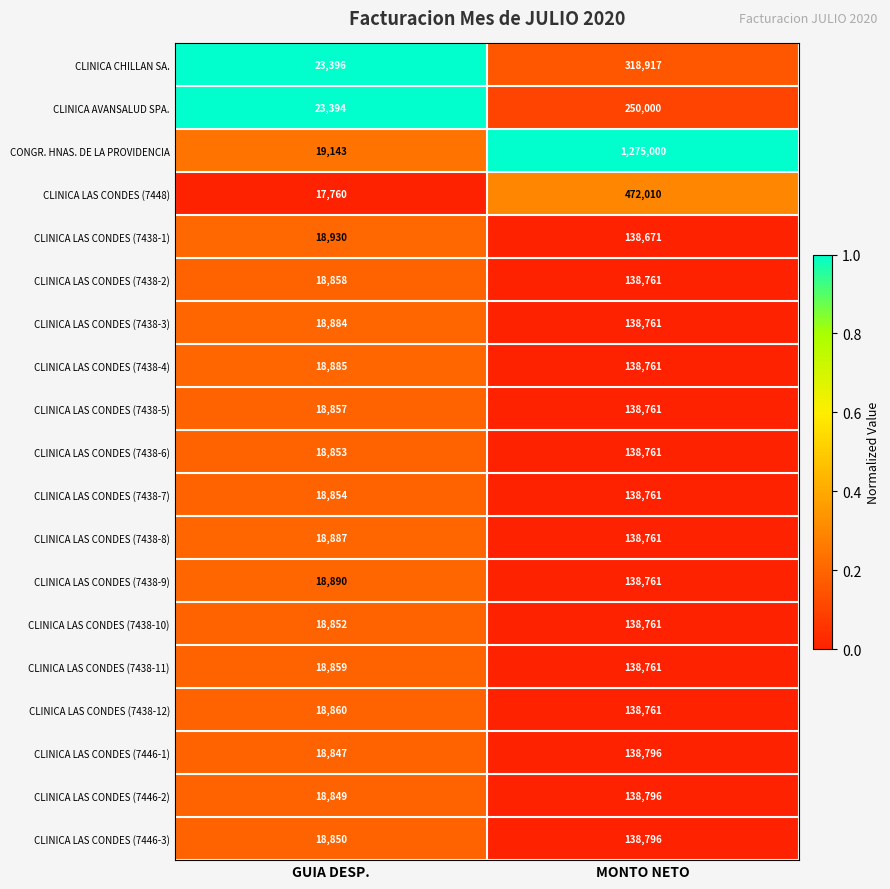

At which label is CLINICA LAS CONDES (7446-1) closest to 78821?

GUIA DESP.